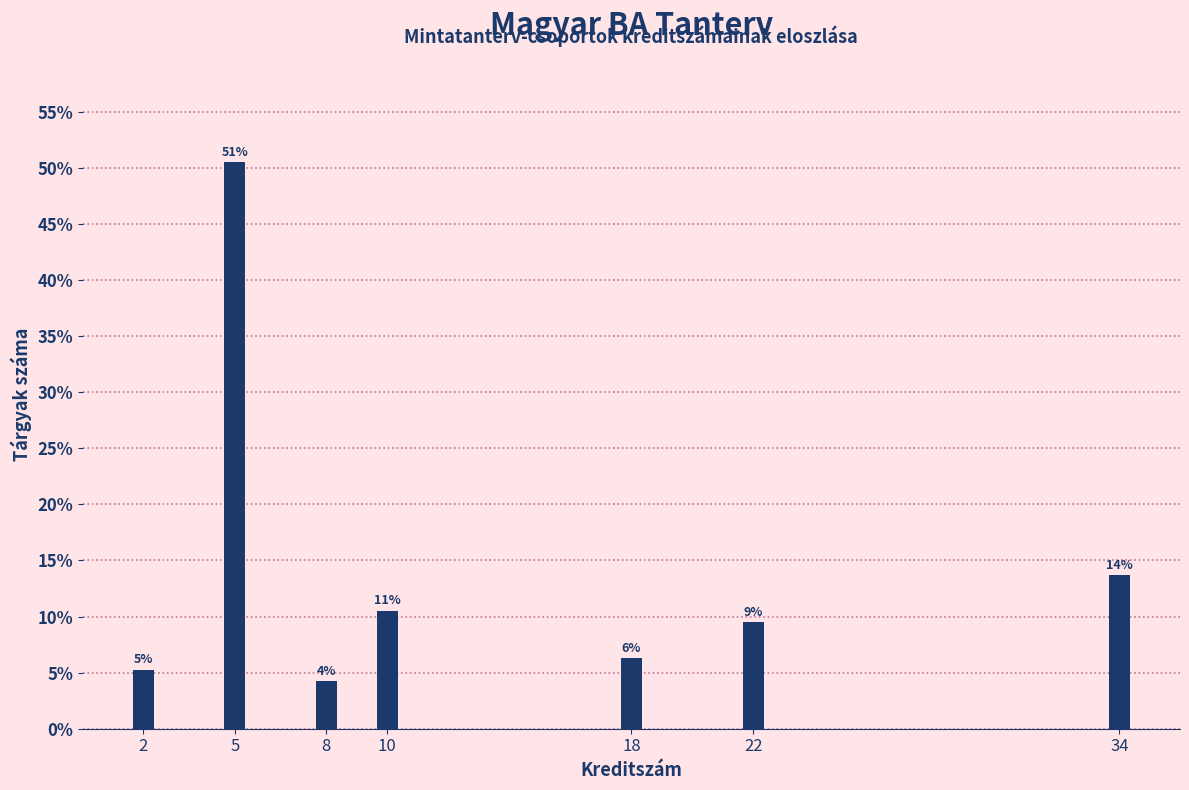

Does the chart contain any negative values?

No